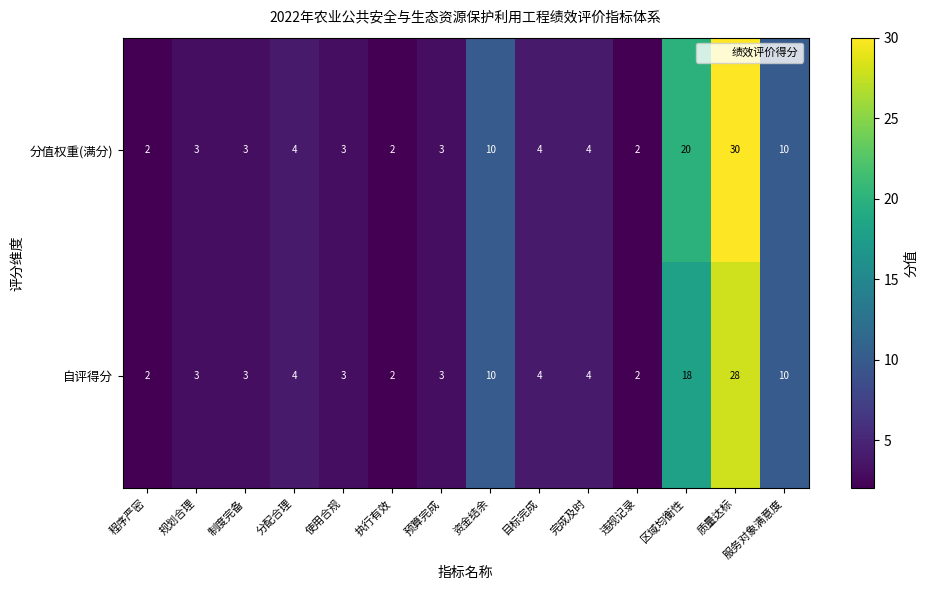

Which series has the largest range (max minus min)?

分值权重(满分)